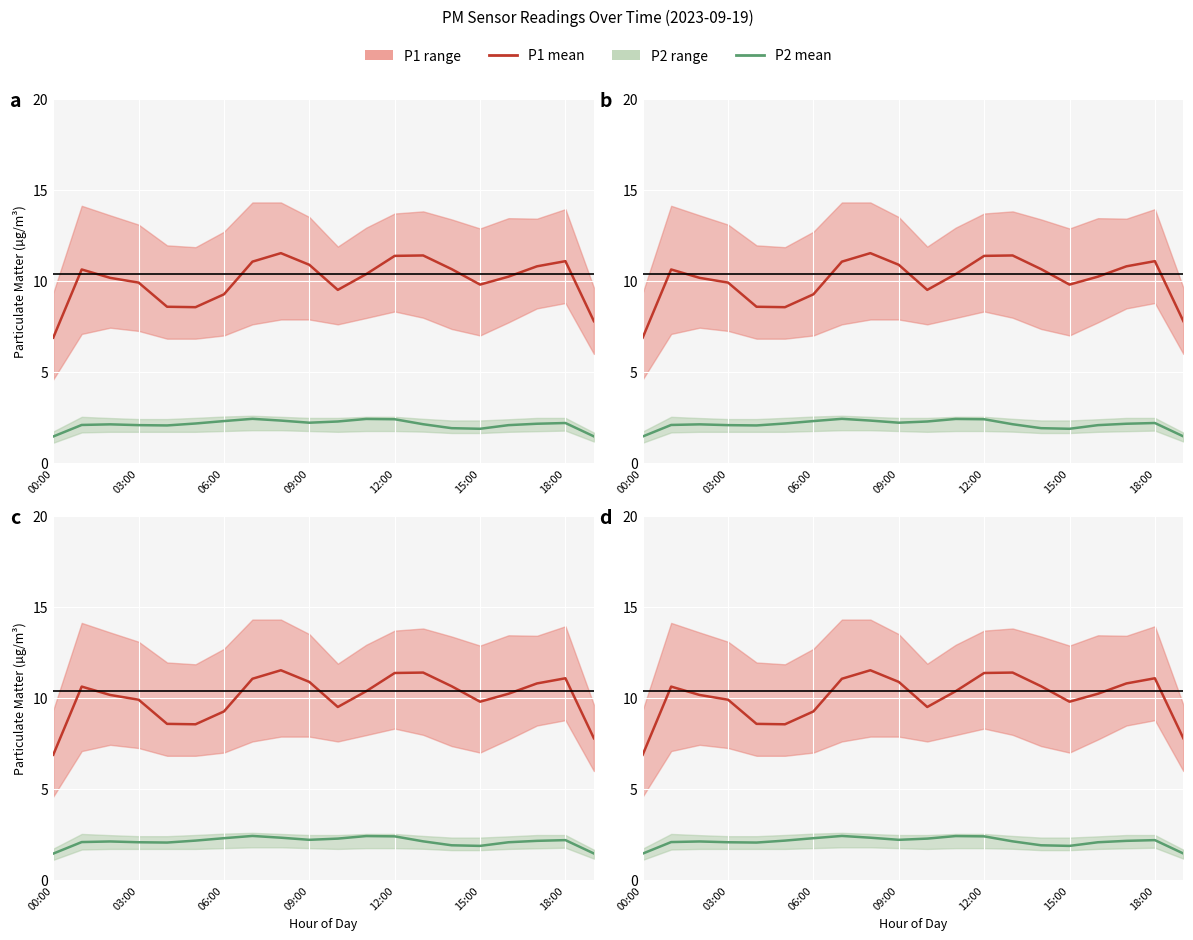

How many data points in P1 are less than 10?

8